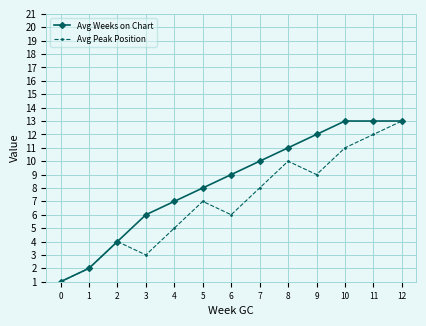

Rank the categories by Avg Peak Position value from lowest to highest.

0, 1, 3, 2, 4, 6, 5, 7, 9, 8, 10, 11, 12